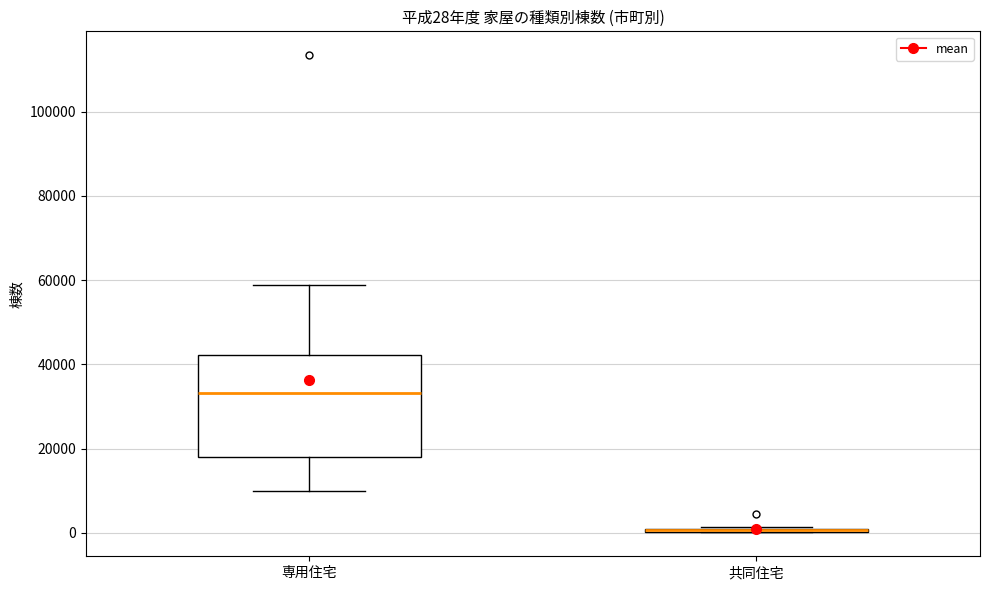

Which box is the tallest, from its lower edge to its upper edge?

専用住宅